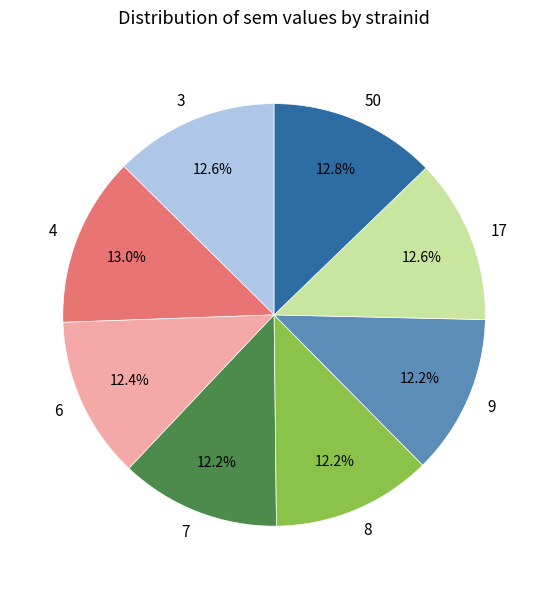

What portion of the pie excludes 17?

87.4%